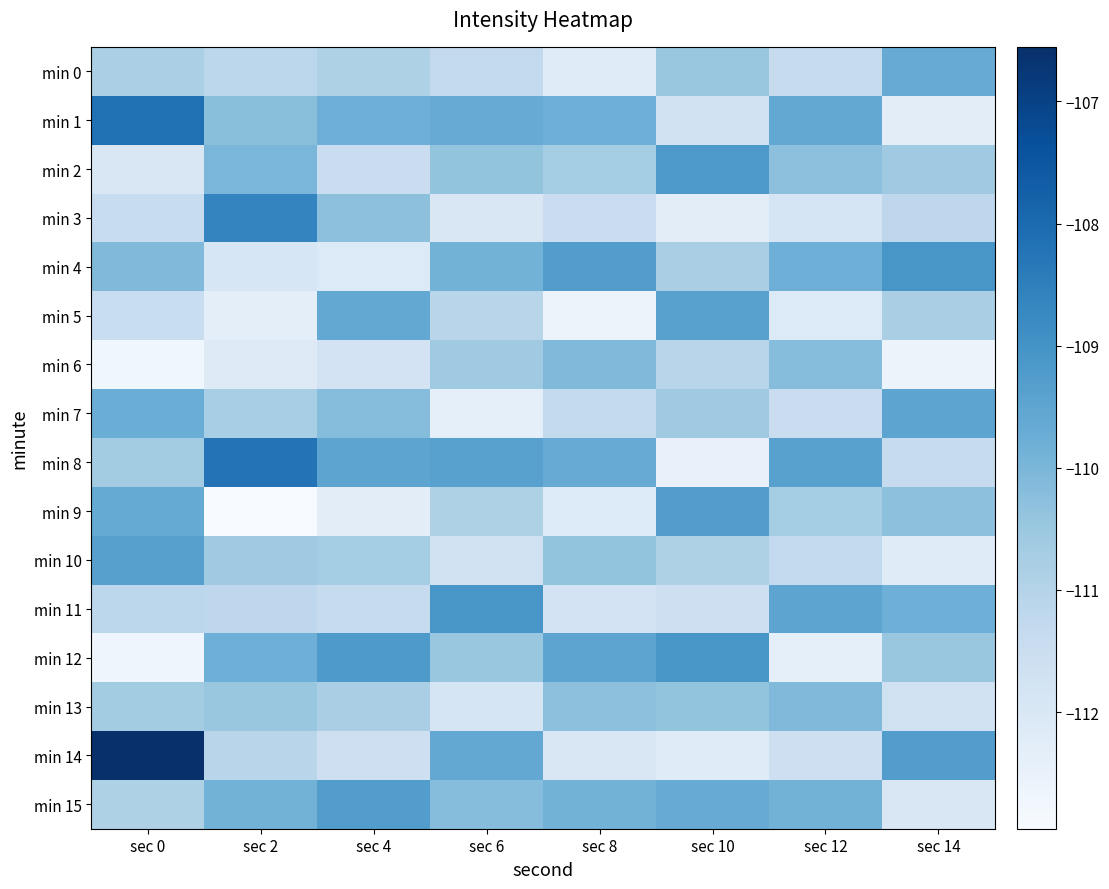

What is the total value across all series at sec 14?

-1773.0